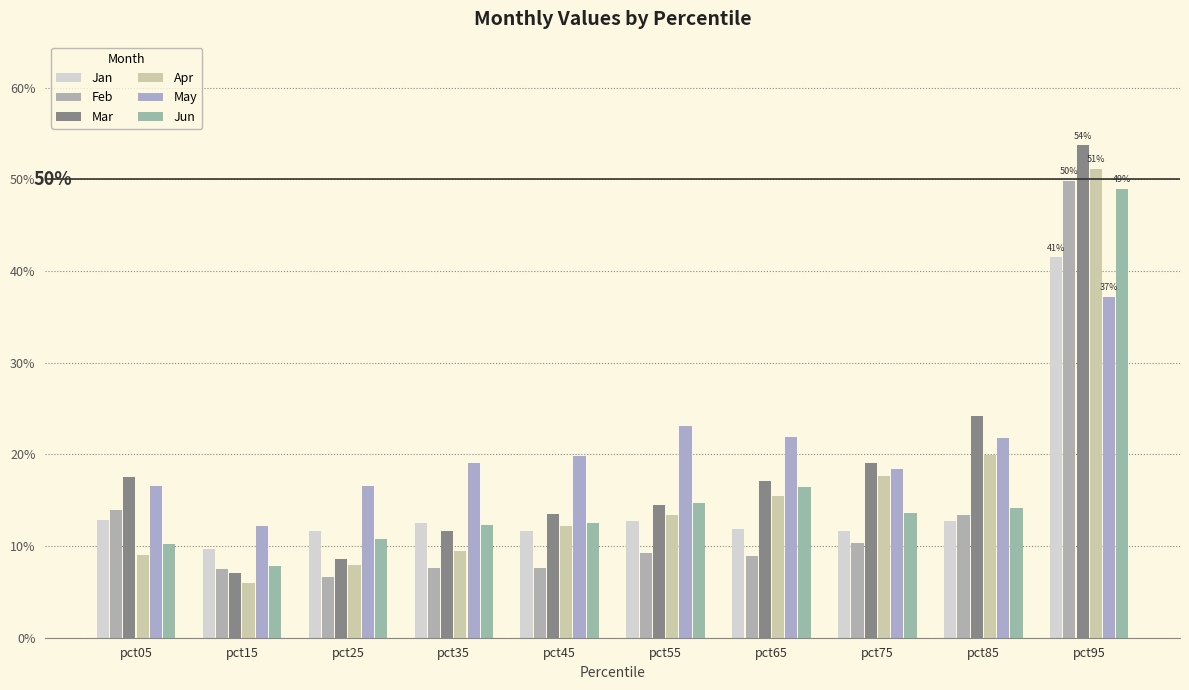

What is the value of the Feb bar at the 1st from the left?

0.1